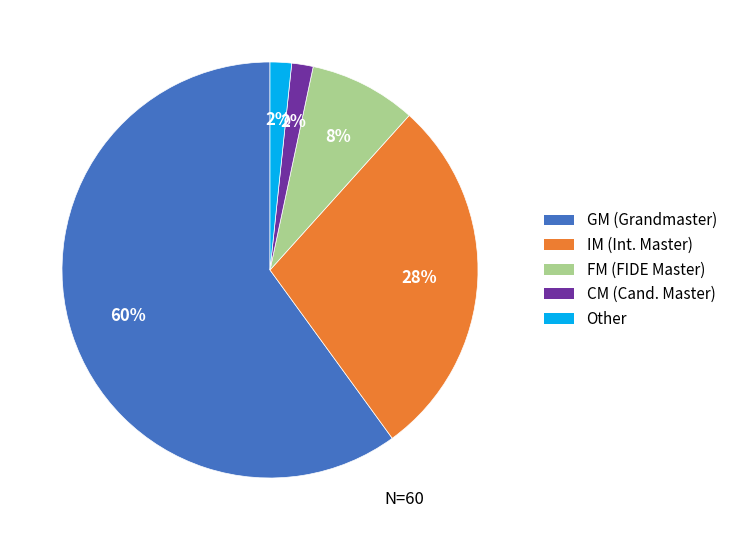

Combined, do FM and Other account for over 50%?

No